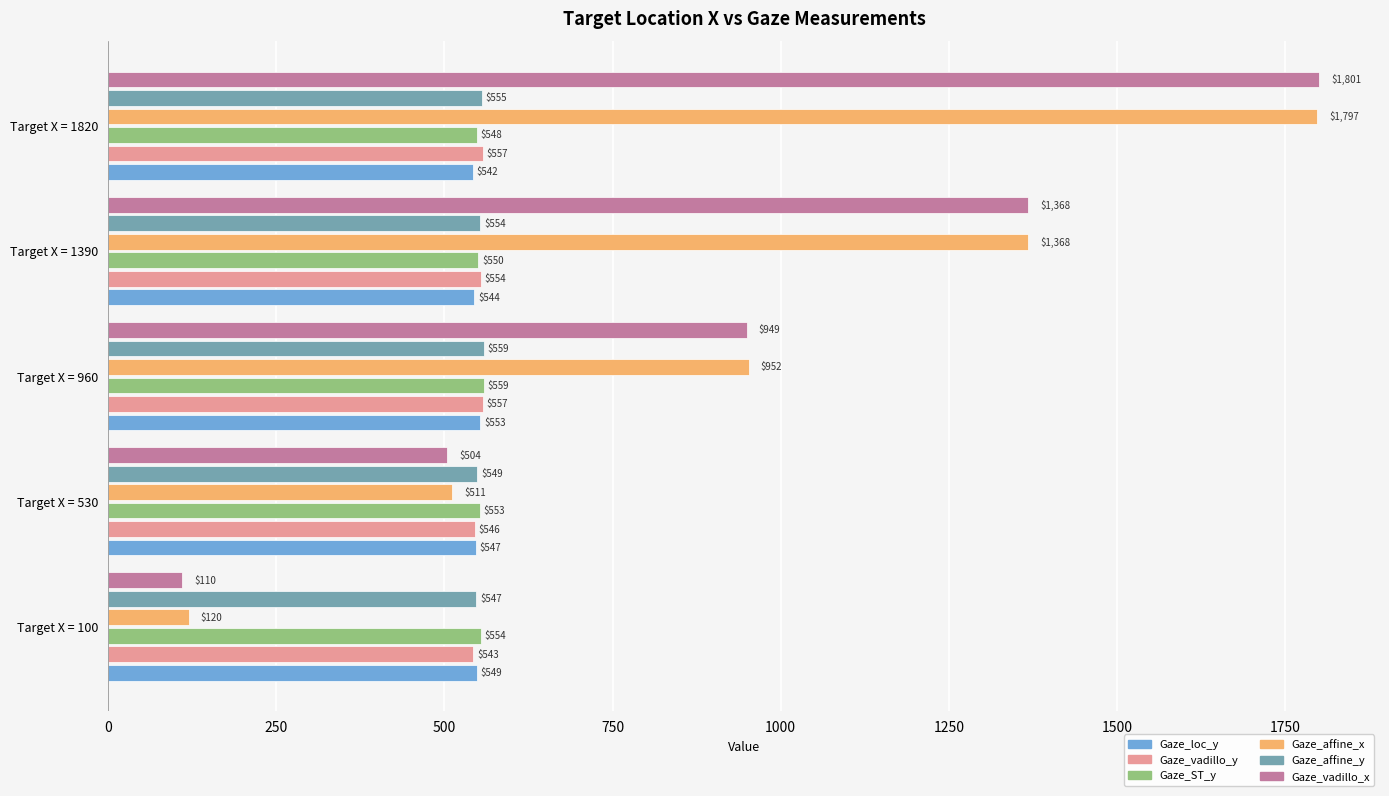

True or false: Gaze_vadillo_y has a value of 866.6 at Target X = 960.

False